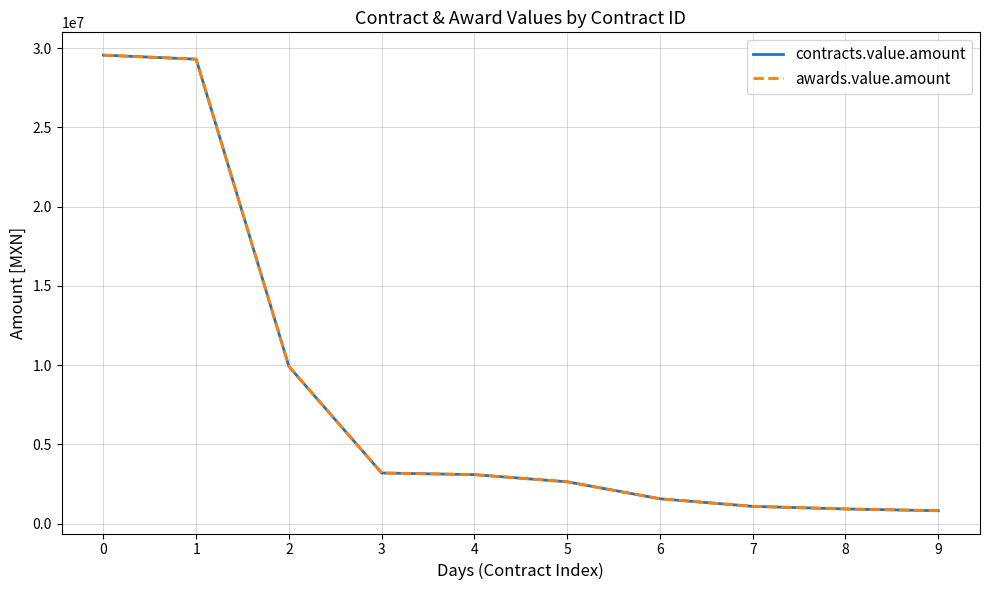

True or false: awards.value.amount has more than 1 interior local peaks.

False